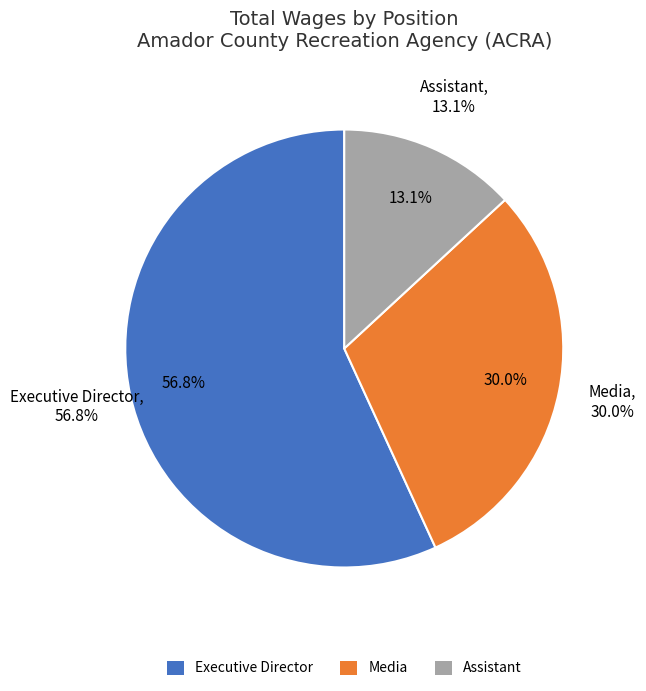

Is there a majority slice in this chart?

Yes